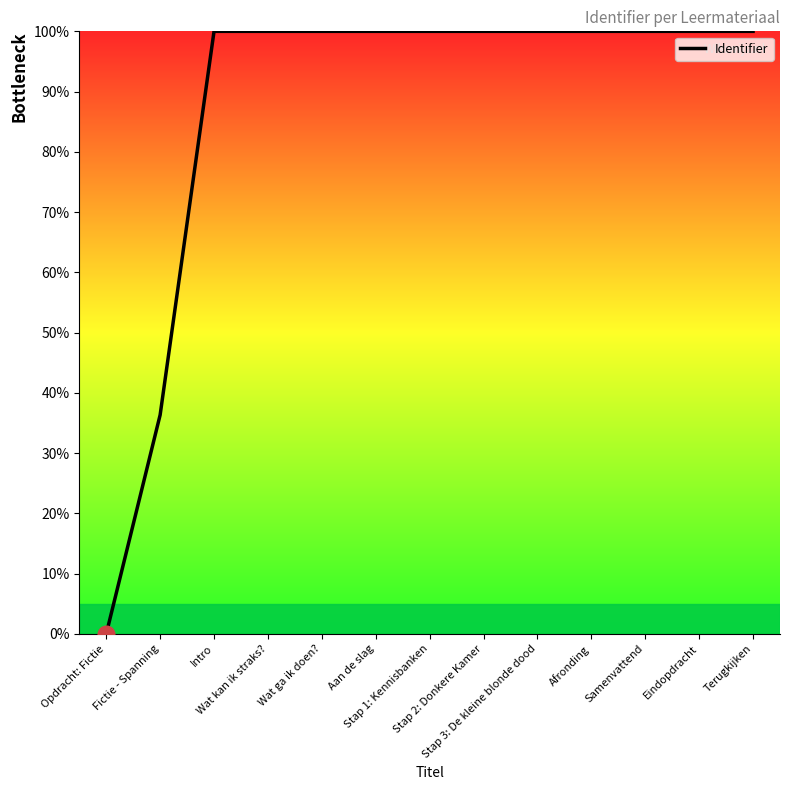

Which has a higher value, Opdracht: Fictie or Fictie - Spanning?

Fictie - Spanning